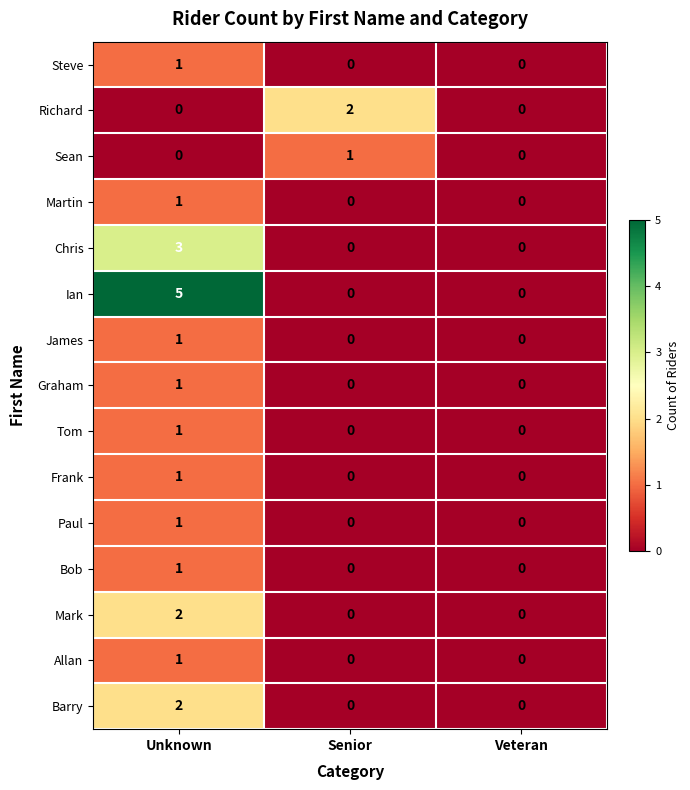

What is the difference between the Ian values at Unknown and Senior?

5